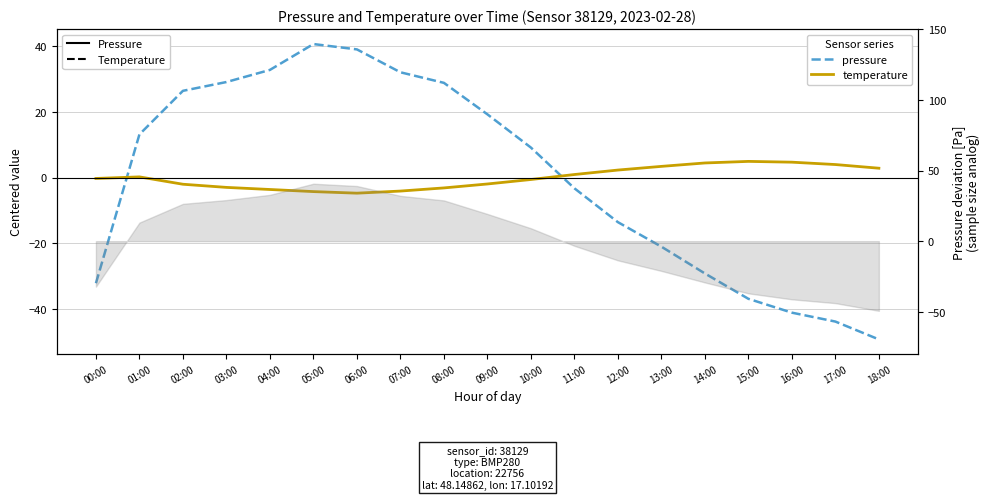

Where does the temperature (scaled) series first go above 0?

01:00